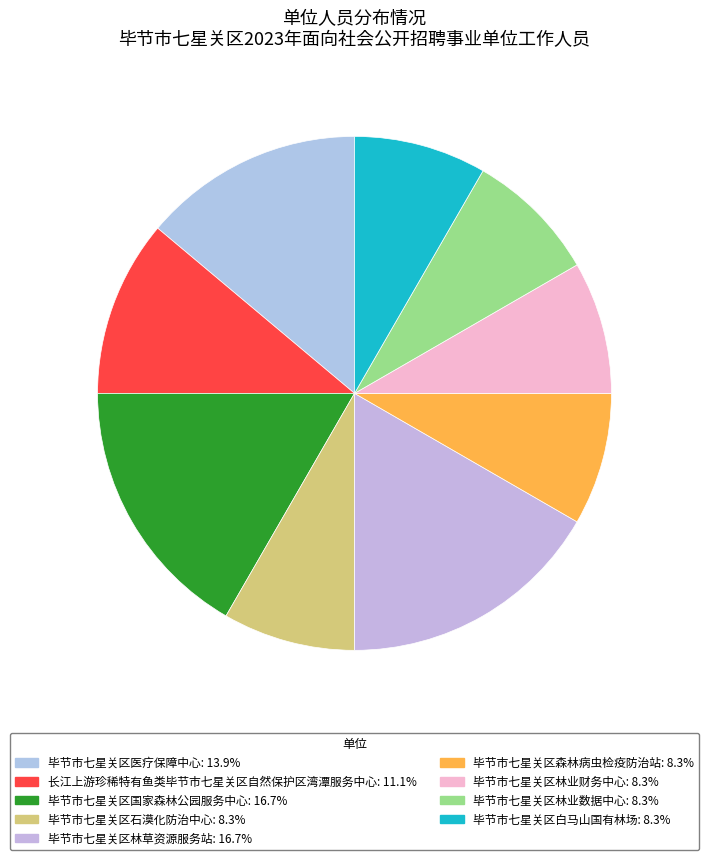

What is the smallest slice in the pie chart?

毕节市七星关区石漠化防治中心